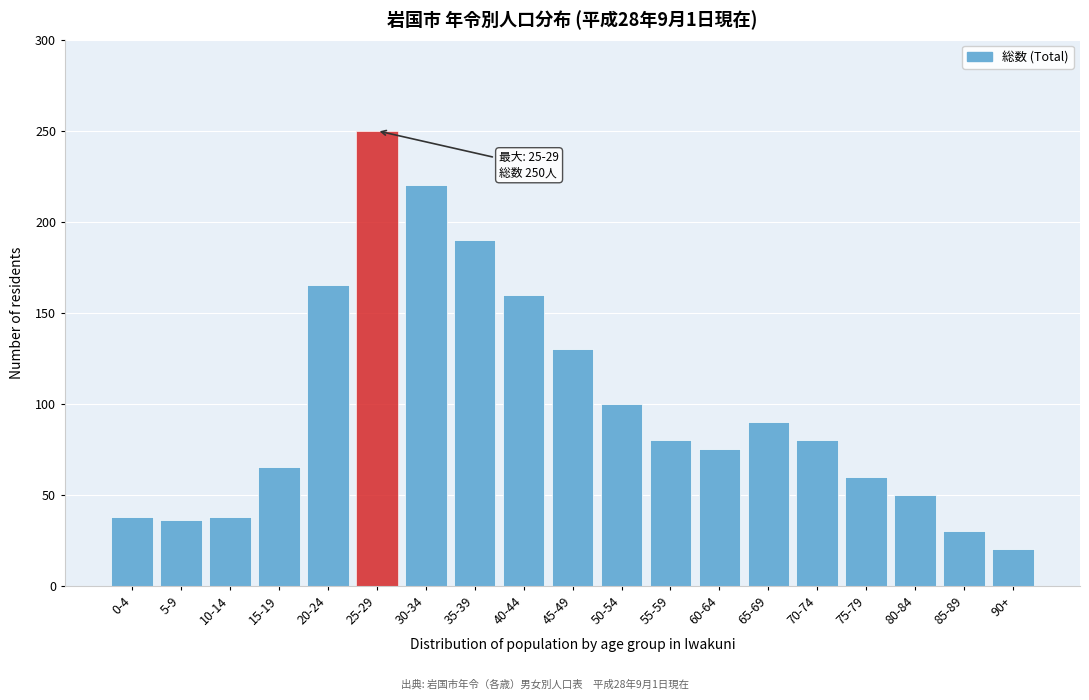

Reading right to left, list all the values displayed in this chart.

20	30	50	60	80	90	75	80	100	130	160	190	220	250	165	65	38	36	38